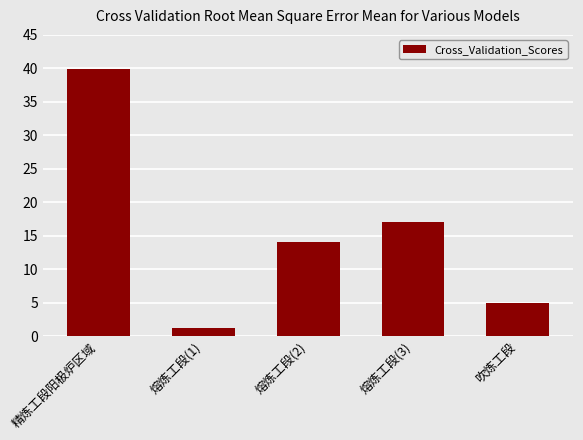

Rank the categories by value from lowest to highest.

熔炼工段(1), 吹炼工段, 熔炼工段(2), 熔炼工段(3), 精炼工段阳极炉区域